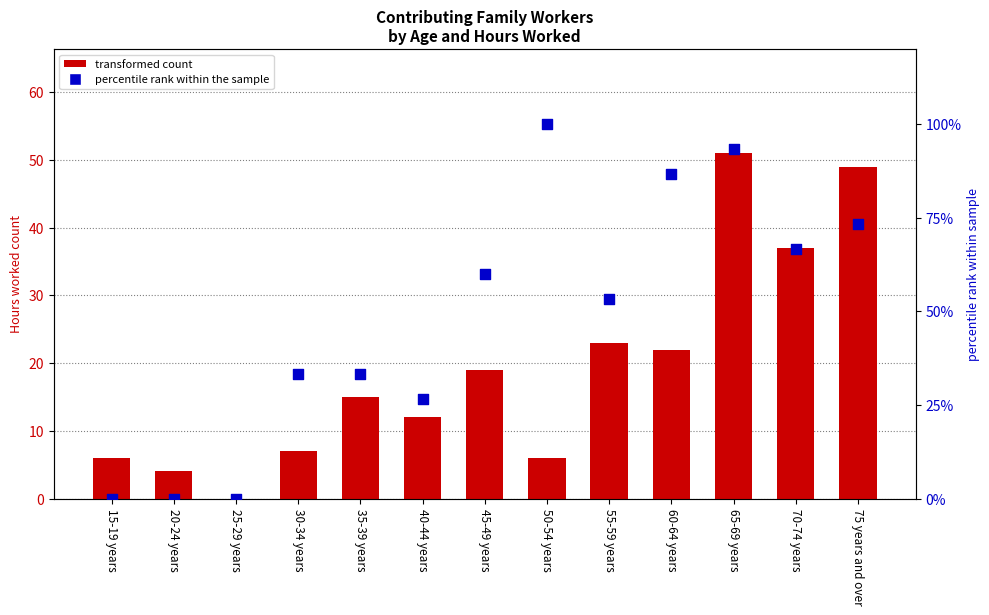

Which series reaches the maximum Y coordinate?

percentile rank within the sample